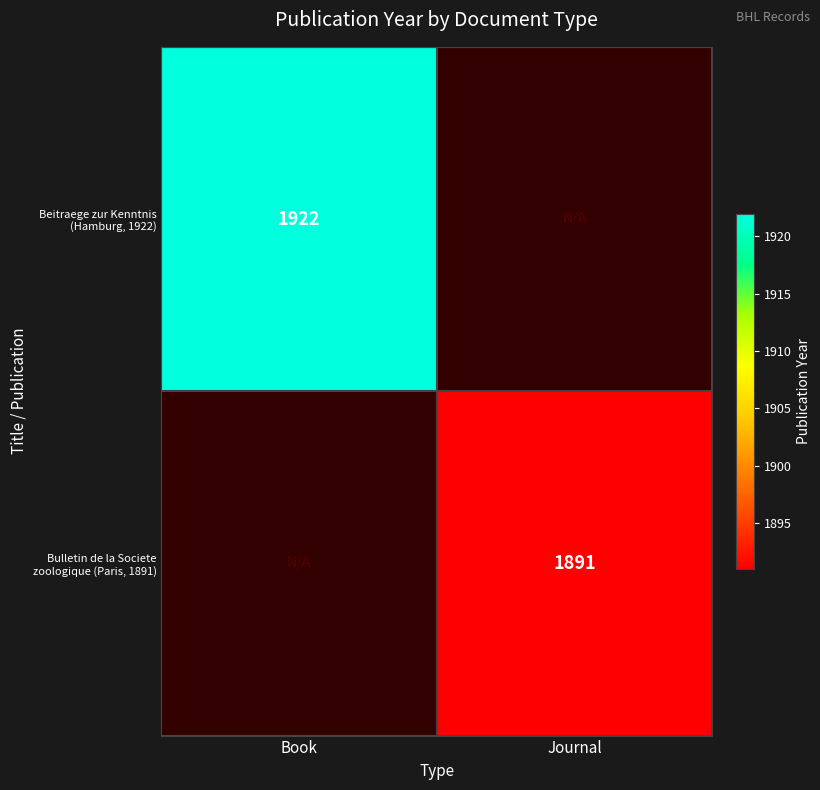

How many series are shown in this chart?

2